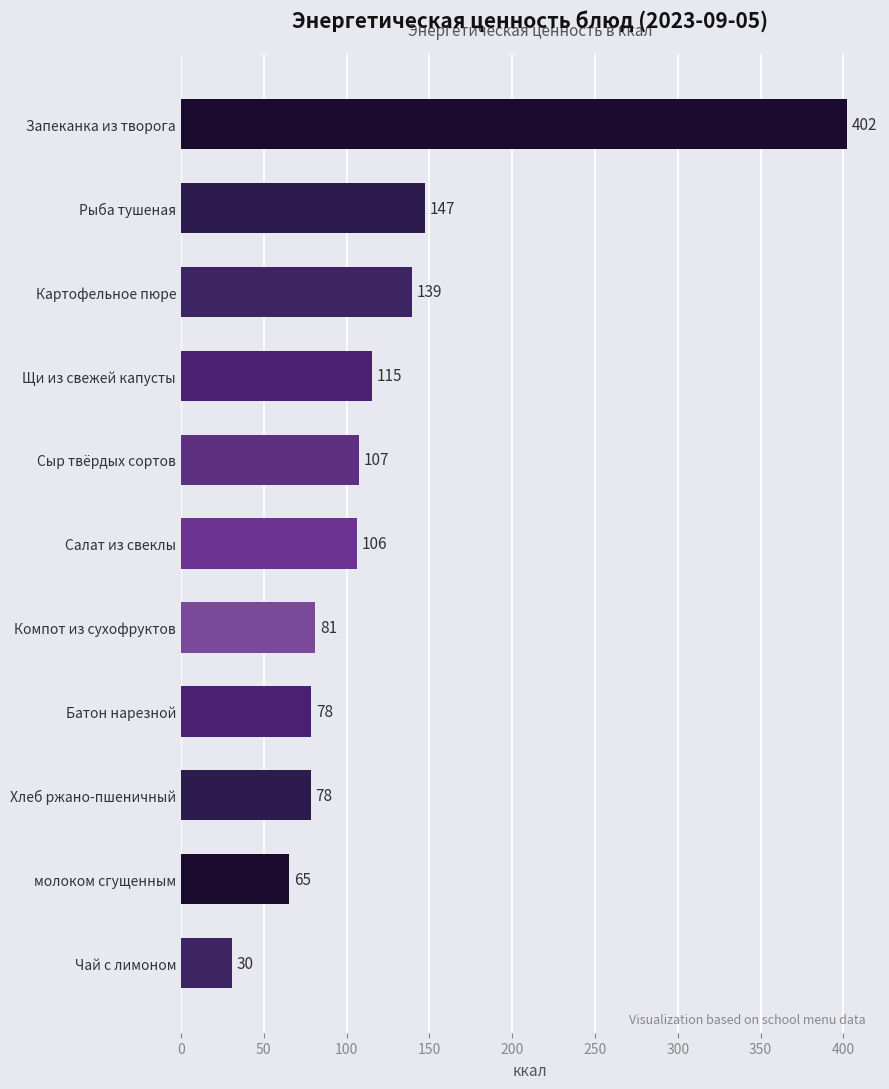

Between Чай с лимоном and Салат из свеклы, which is larger?

Салат из свеклы